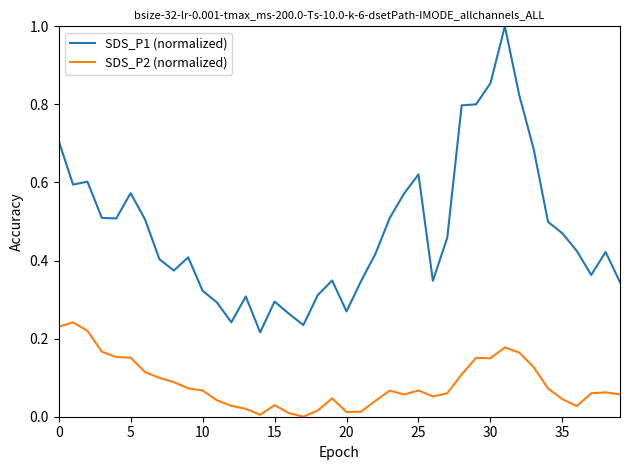

Rank the series by their maximum value, from lowest to highest.

SDS_P2 (normalized), SDS_P1 (normalized)